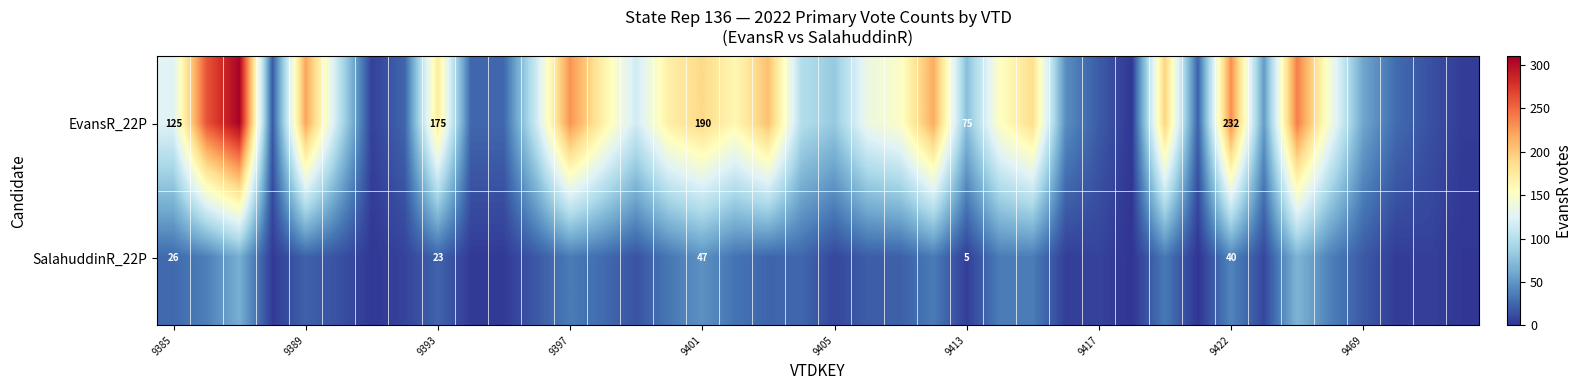

Is it true that EvansR_22P equals 125 at 9385?

True